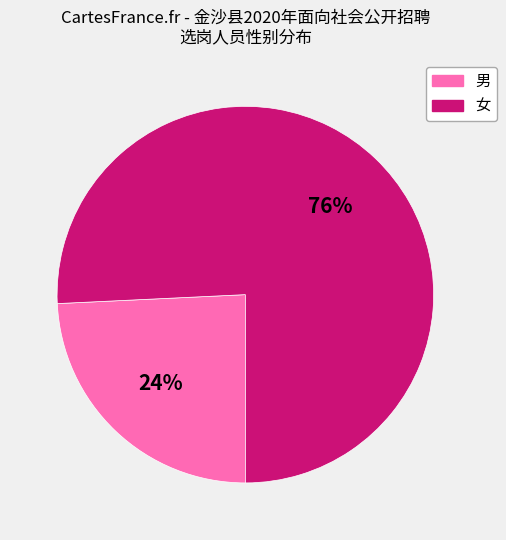

To the nearest percent, what percentage of the pie is 男?

24%